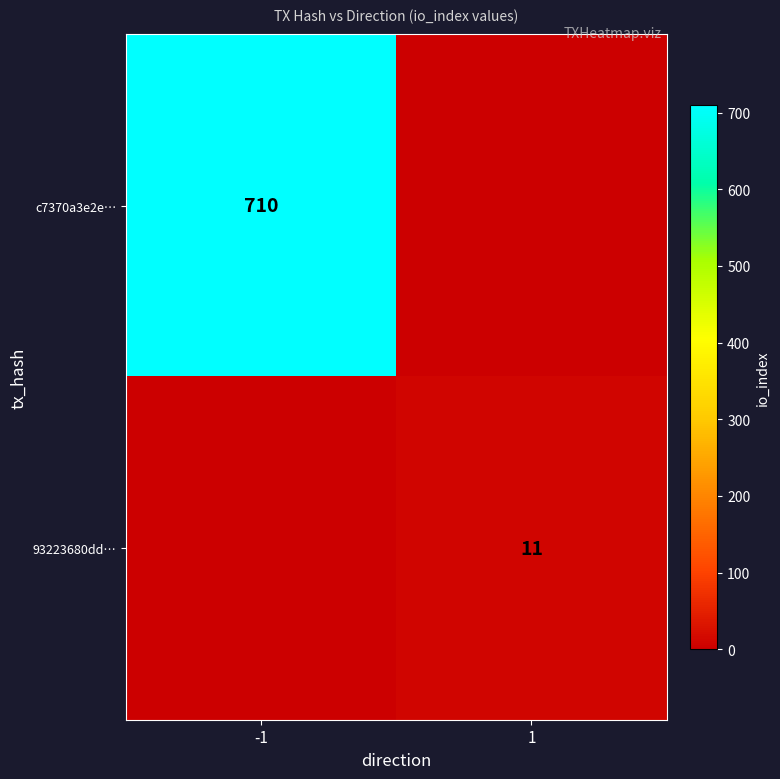

The 93223680dd… series shows 19 at 1. True or false?

False